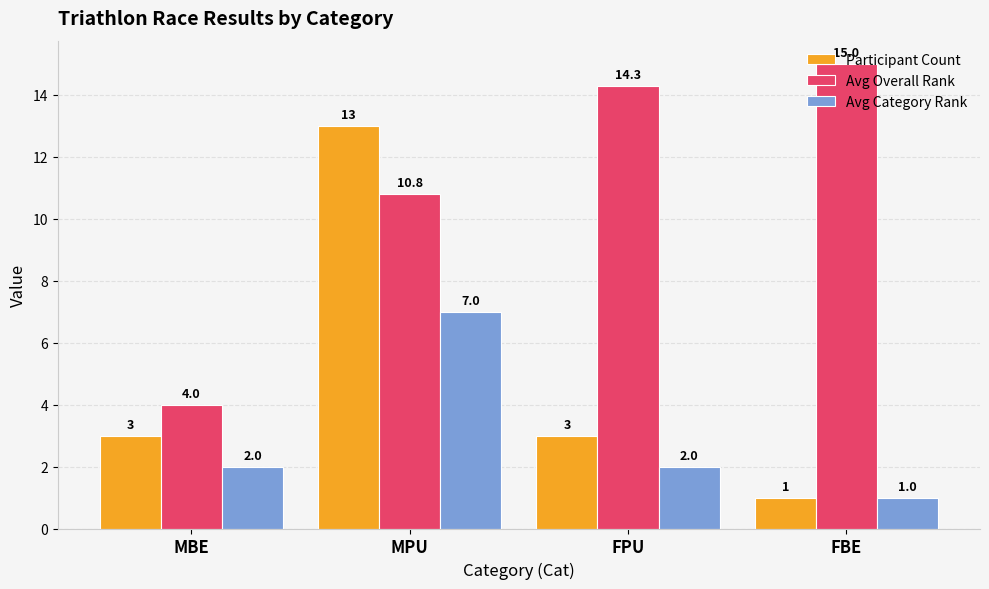

Between FPU and FBE, which series saw the biggest shift?

Participant Count